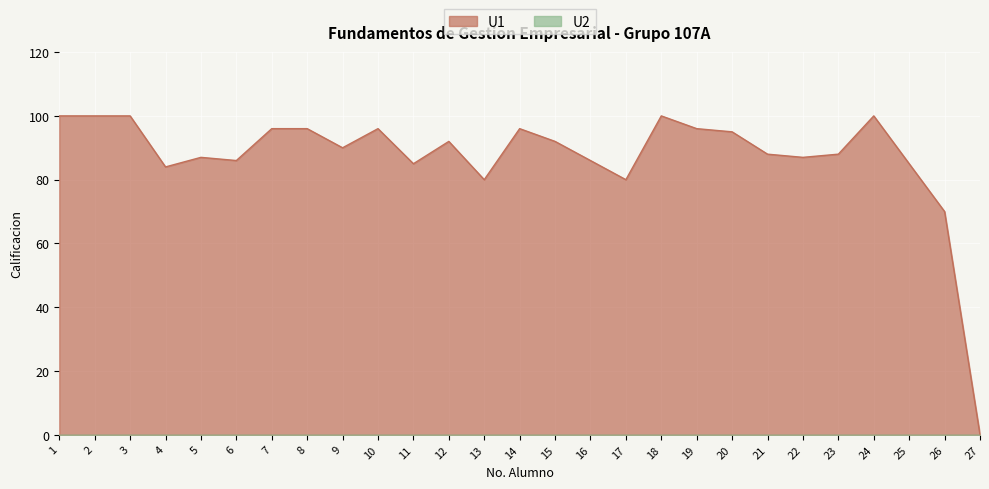

What is the average value?

87